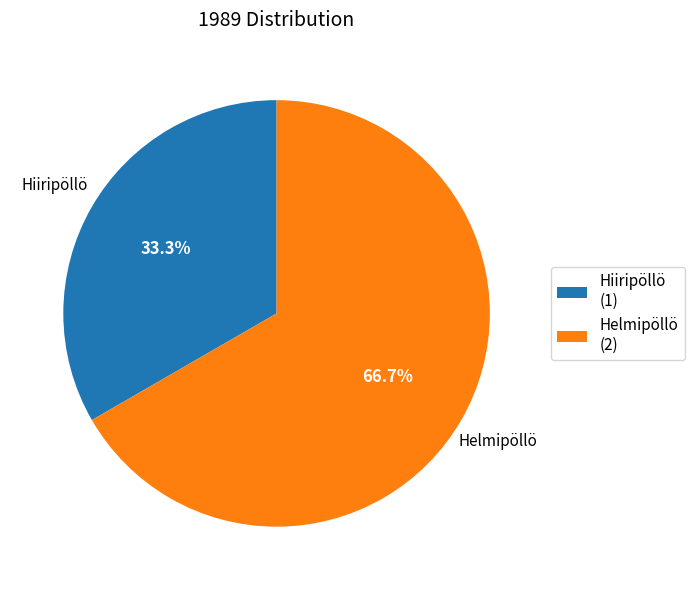

Rank the categories by value from lowest to highest.

Hiiripöllö, Helmipöllö